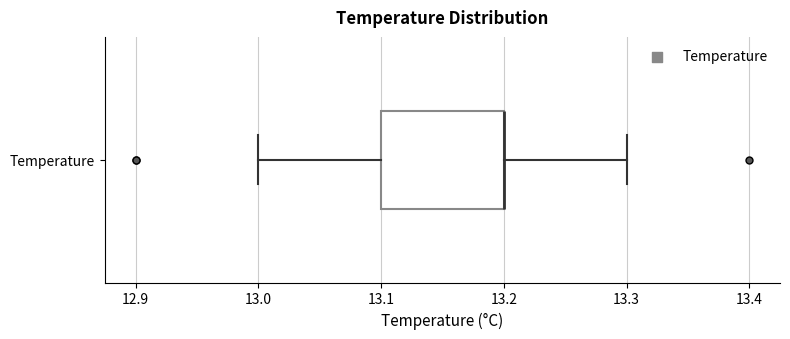

Read this box plot against the x-axis: the position of the median line, the range covered by the box, and the ends of both whiskers. The values are not printed on the chart, so give them approximately, as read against the axis.

median 13.2 (drawn on the box's right edge), box 13.1 to 13.2, whiskers 13.0 to 13.3